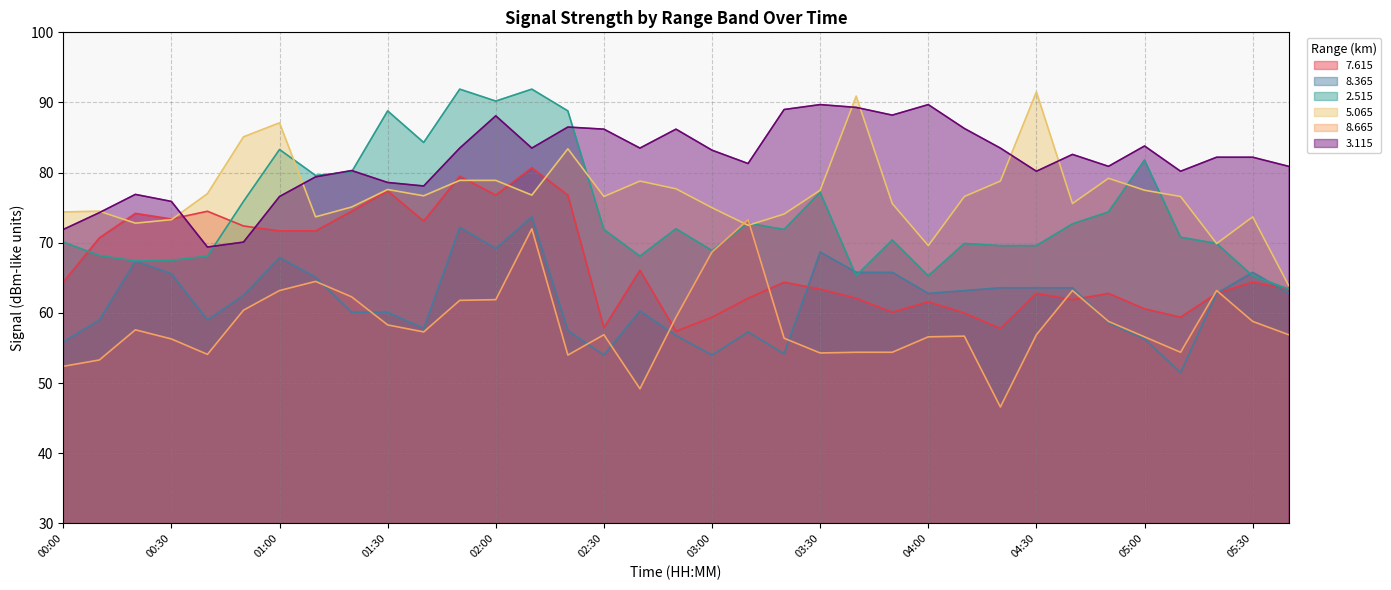

What is the average value of the   5.065 series?

77.1